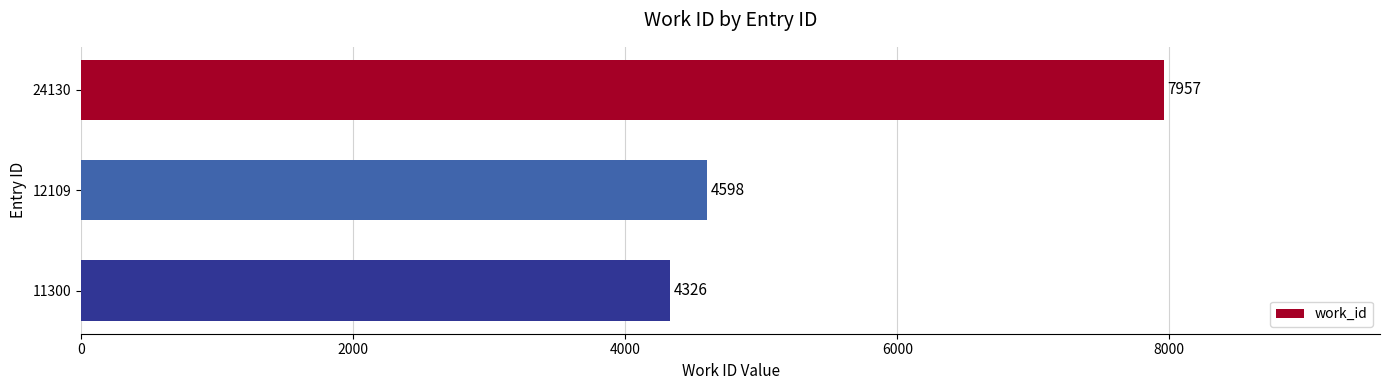

Rank the categories by value from highest to lowest.

24130, 12109, 11300